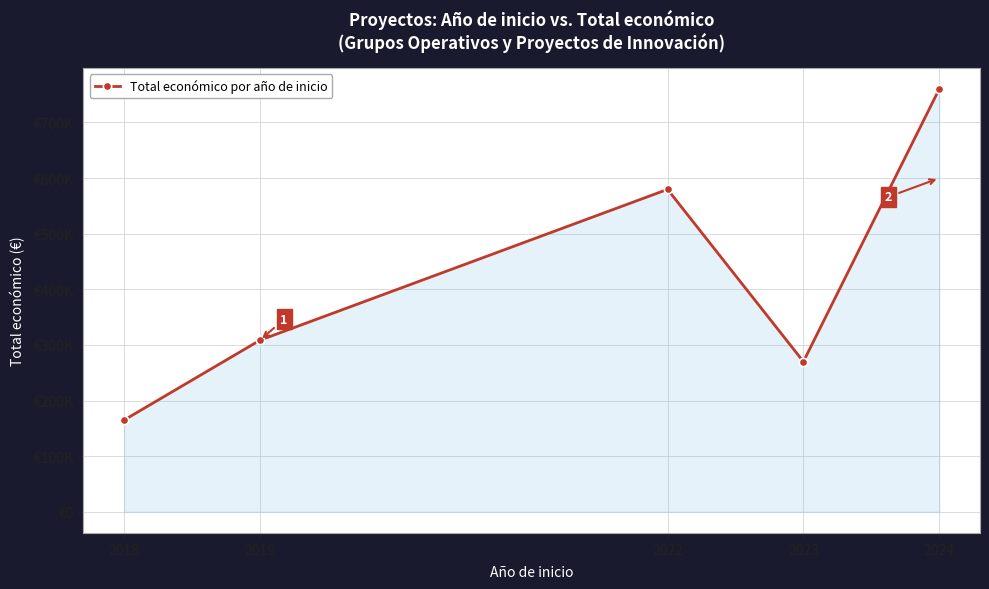

Is it true that the value at 2023 is 270000?

True